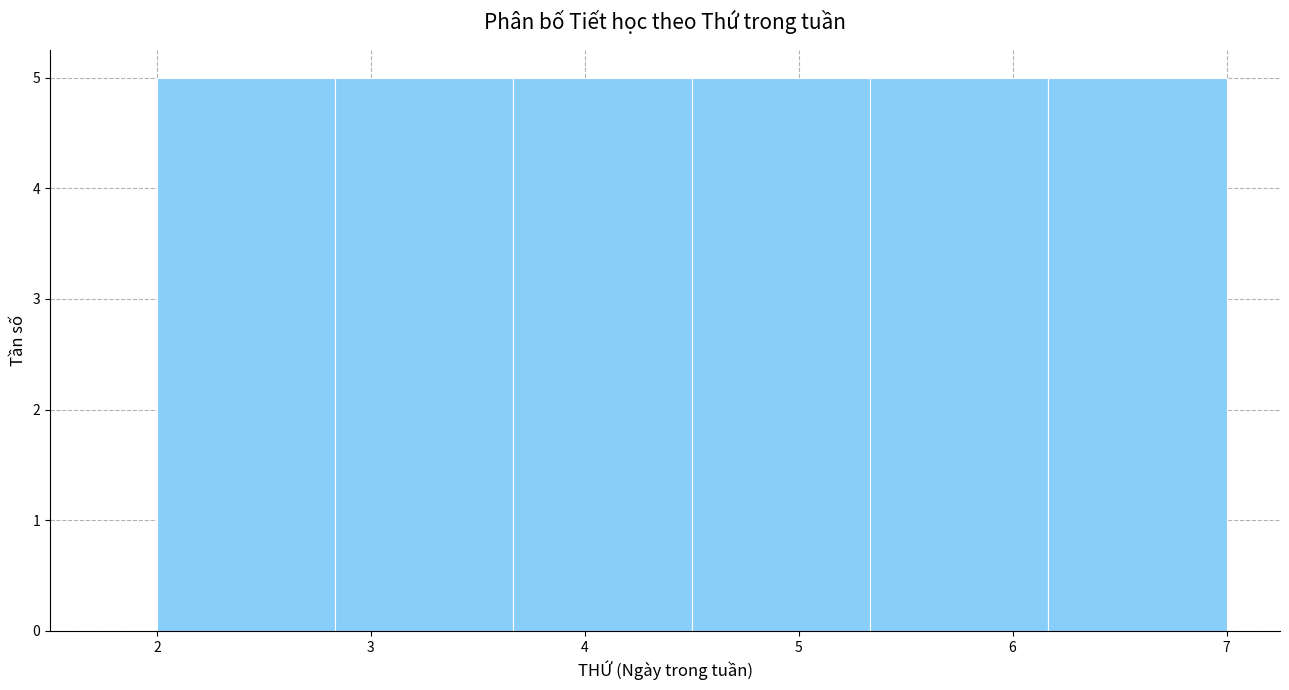

What is the height of the bar covering 2.0 to 2.8 on the x-axis? Neither the bar edges nor the heights are printed on the chart, so give them approximately, as read against the axes.

5